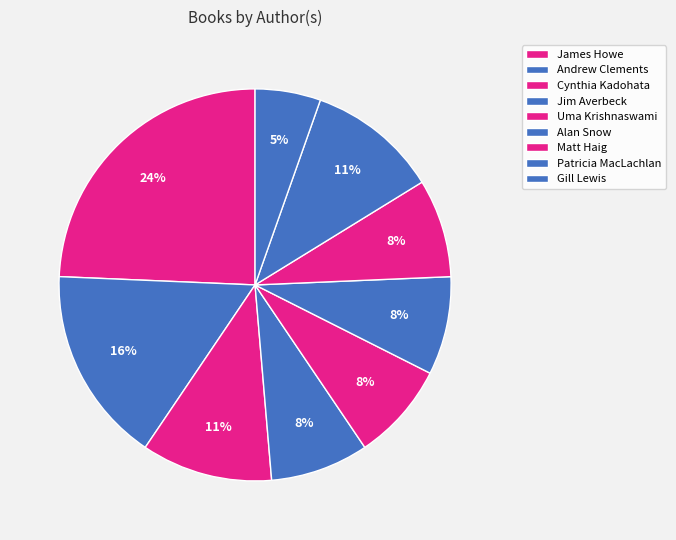

Is there a majority slice in this chart?

No